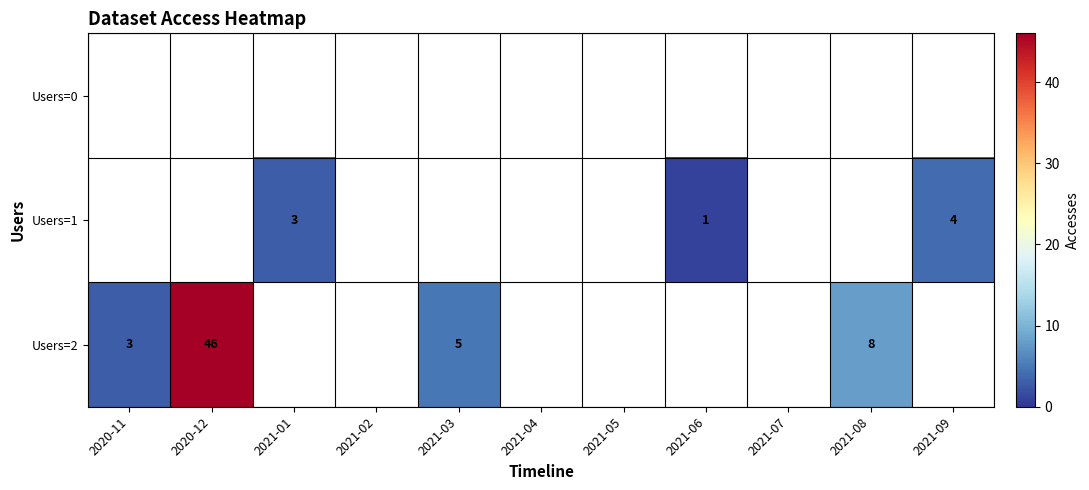

What is the difference between the highest and lowest values at 2021-06?

1